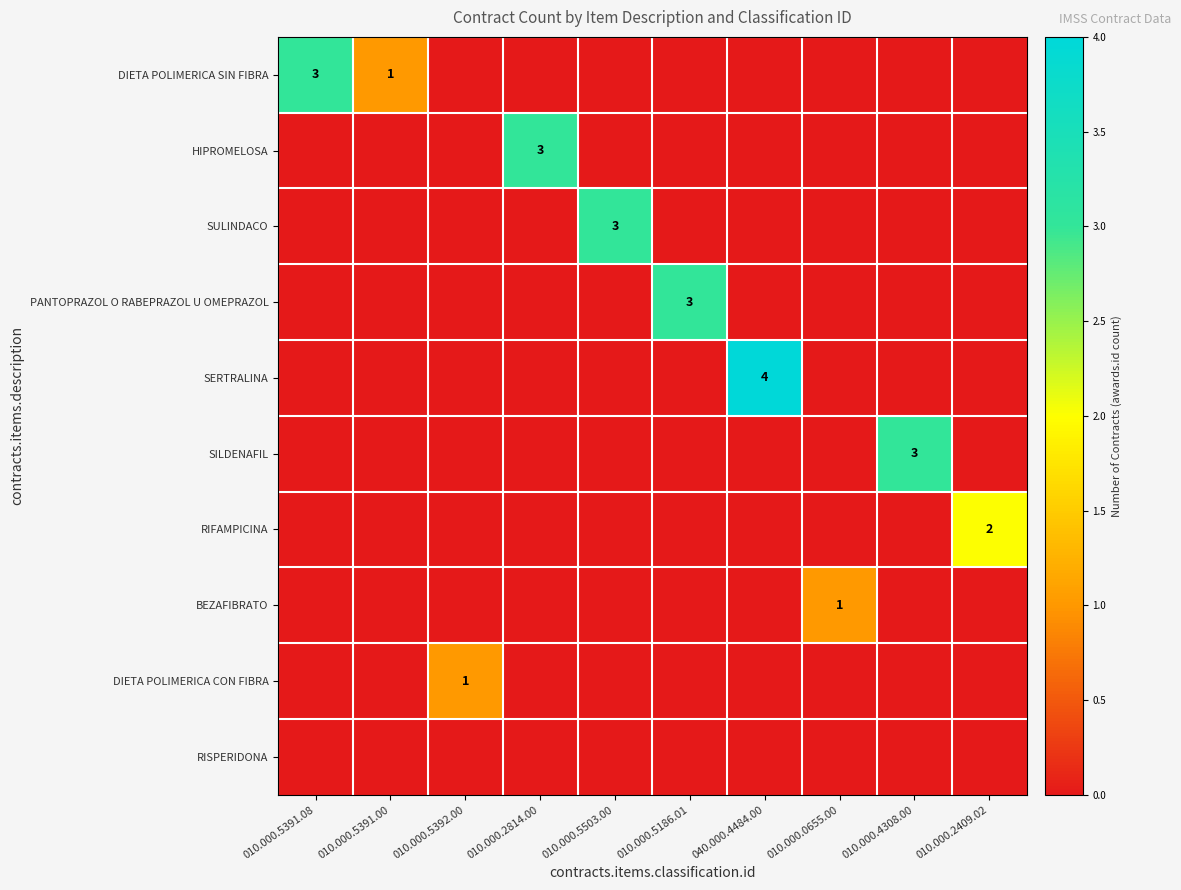

The value of DIETA POLIMERICA SIN FIBRA at 010.000.5391.08 is 3. True or false?

True